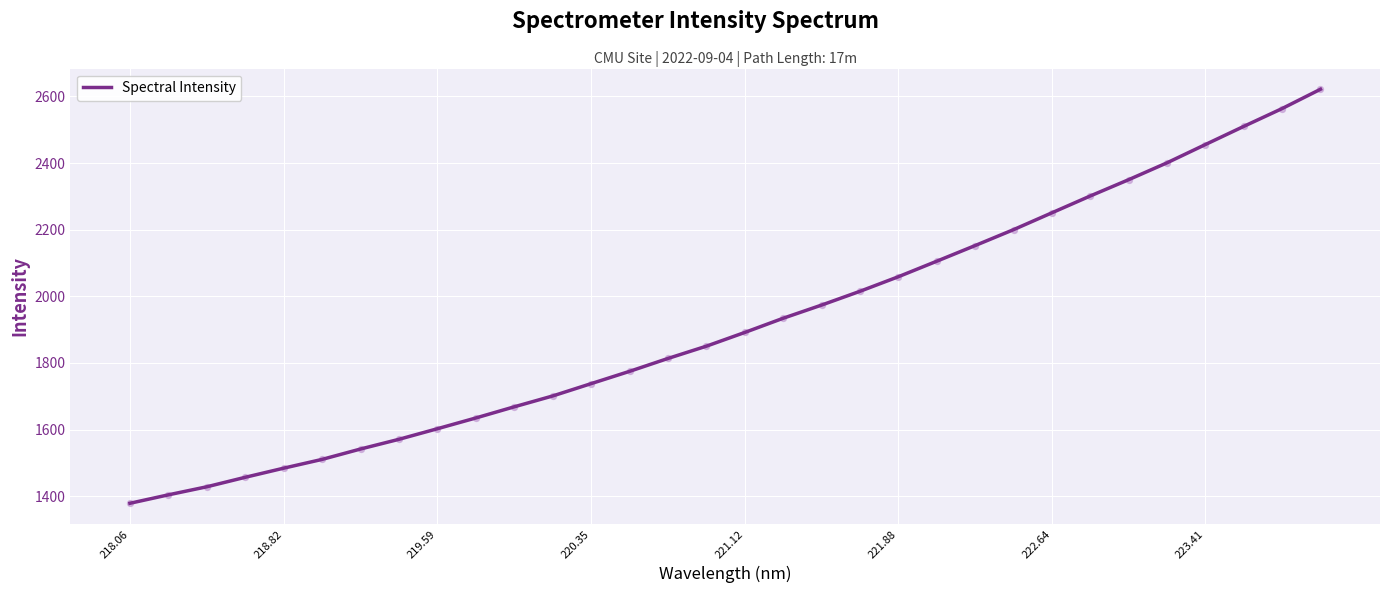

What is the greatest value displayed?

2621.7